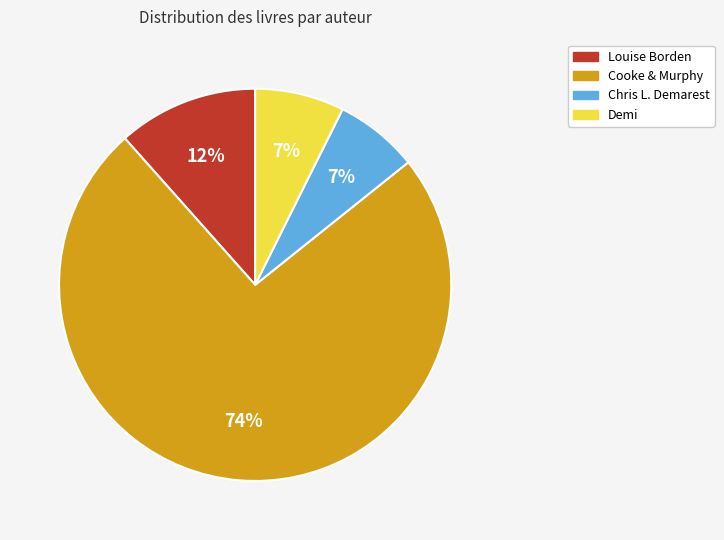

How many segments does this pie chart have?

4